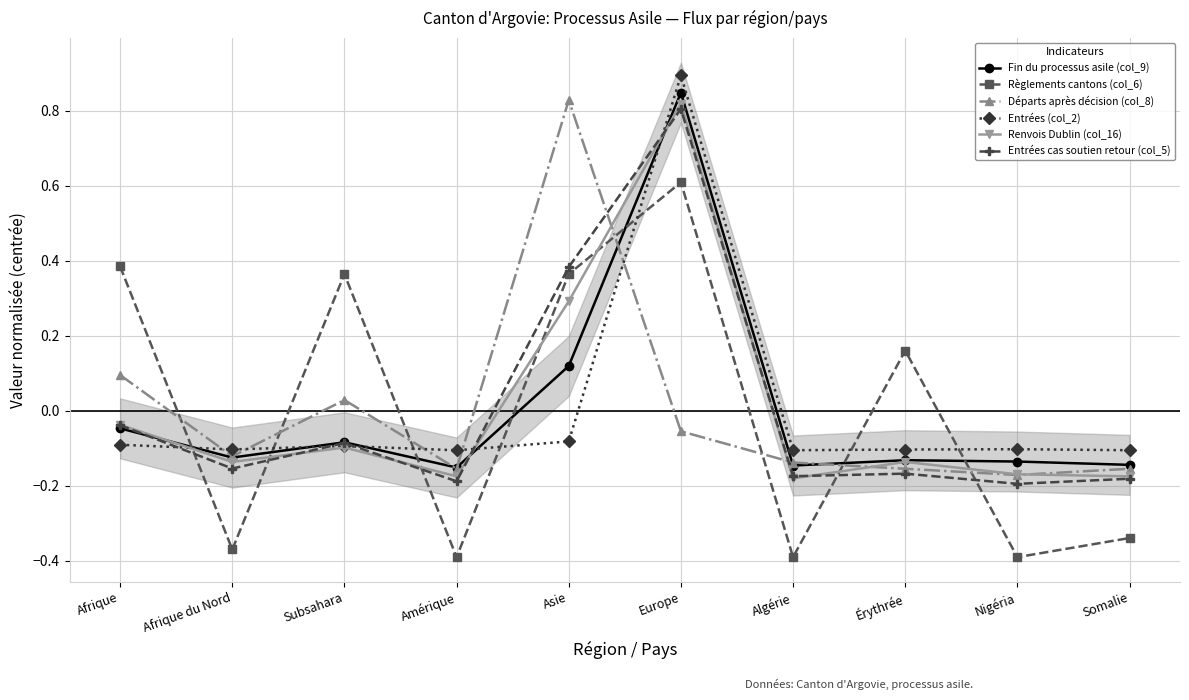

What is the maximum value for Renvois Dublin (col_16)?

0.8